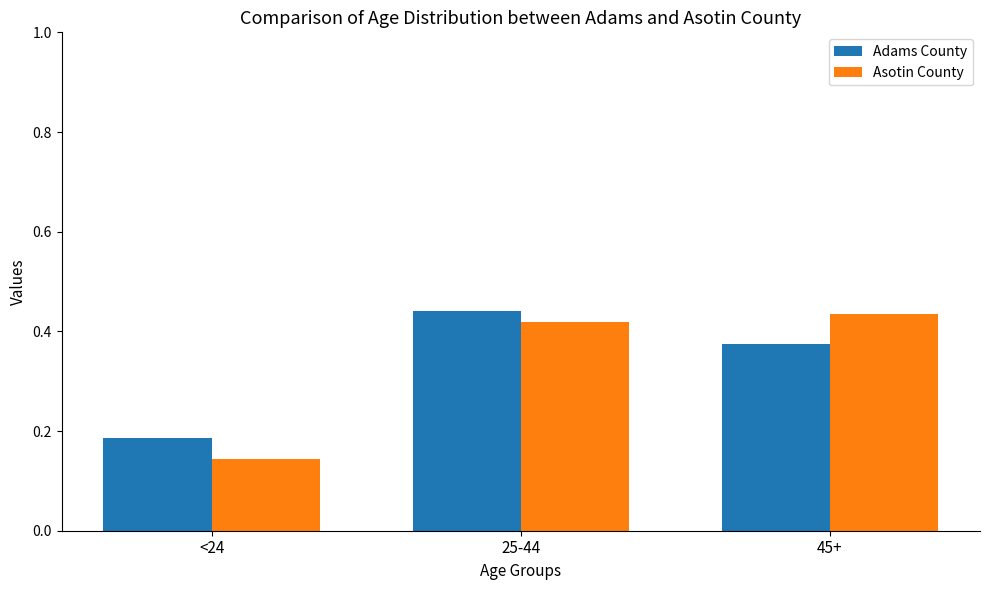

What is the sum of all Adams County values?

1.0